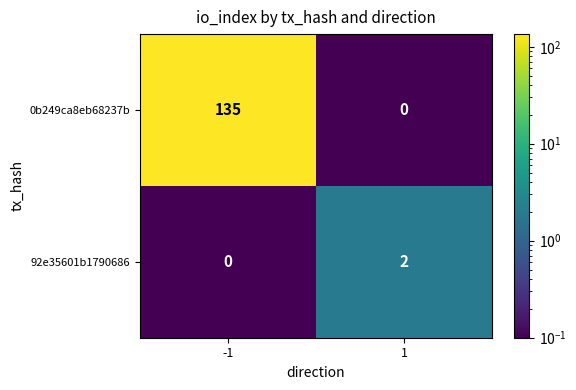

Rank the series by their average value, from lowest to highest.

92e35601b1790686, 0b249ca8eb68237b